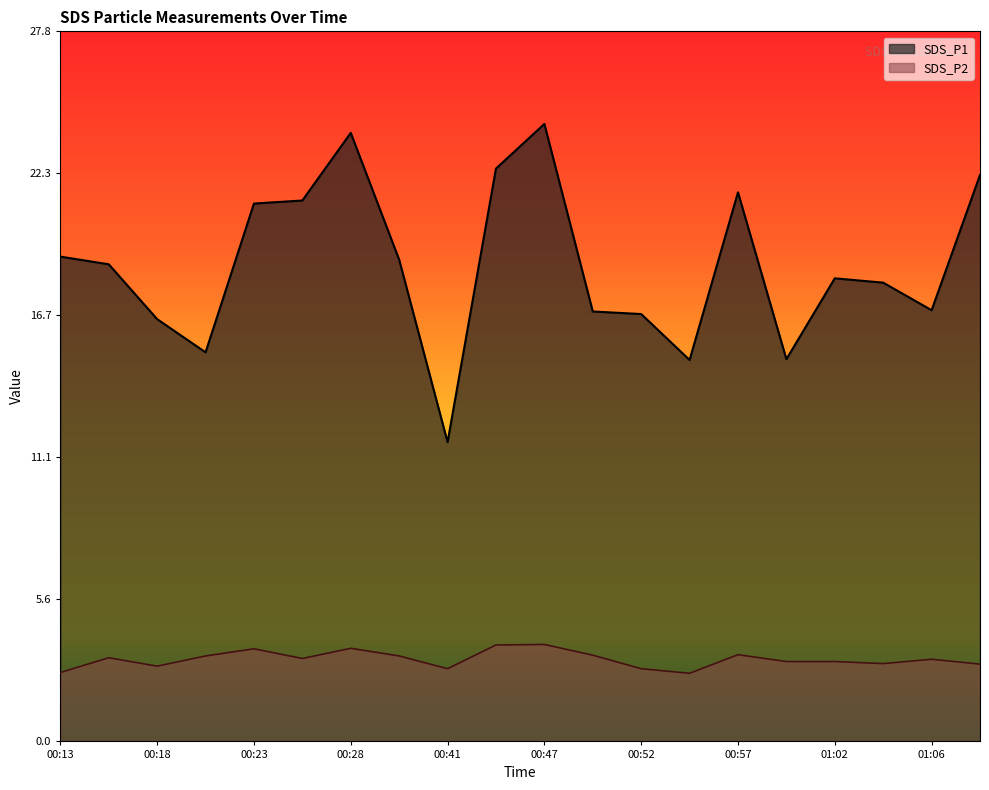

In SDS_P2, how many points are lower than both neighbors (excluding endpoints)?

5